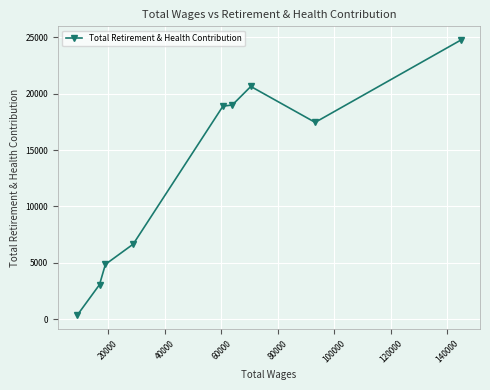

What is the maximum value shown in the chart?

24767